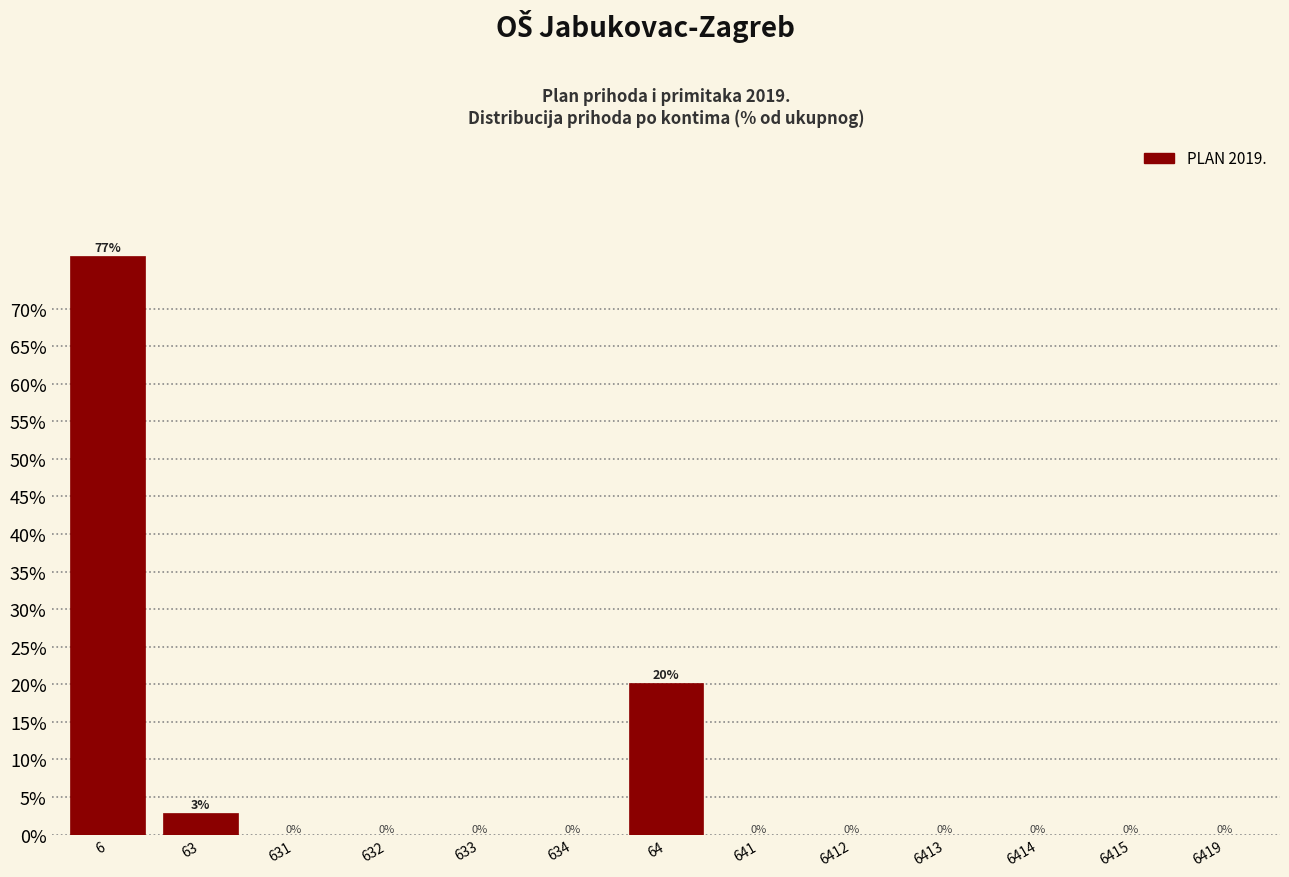

What is the greatest value displayed?

77.0